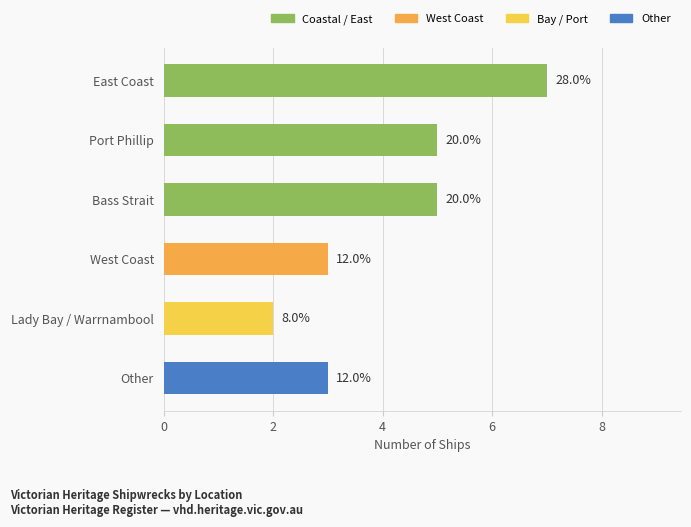

True or false: the data shows 2 at Lady Bay / Warrnambool.

True